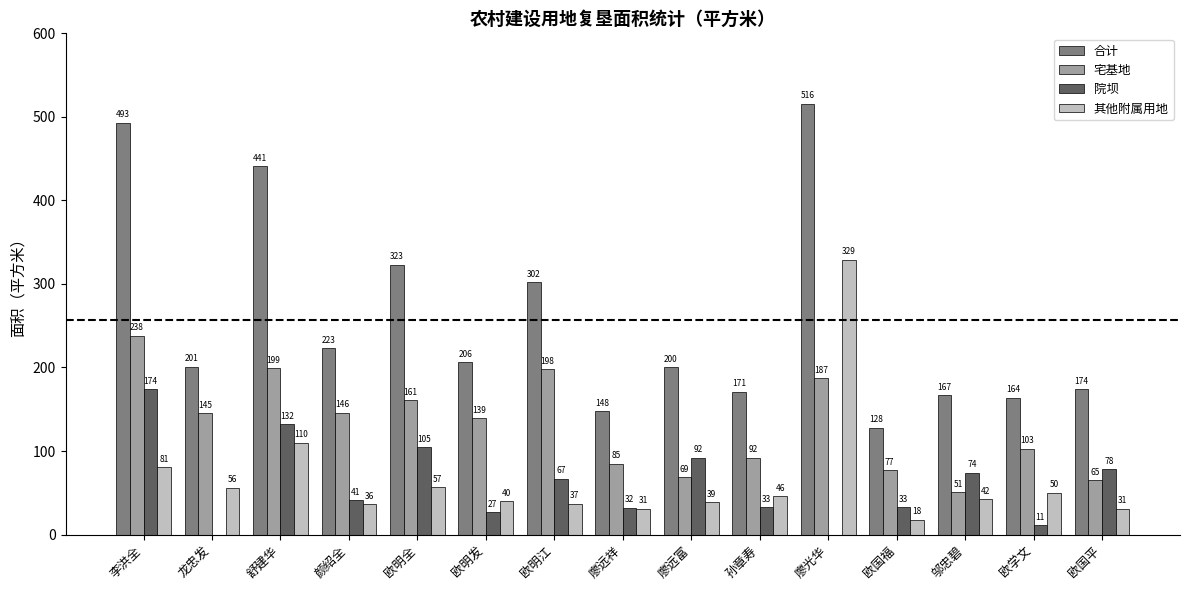

Read the 合计 value at 欧明全.

323.0